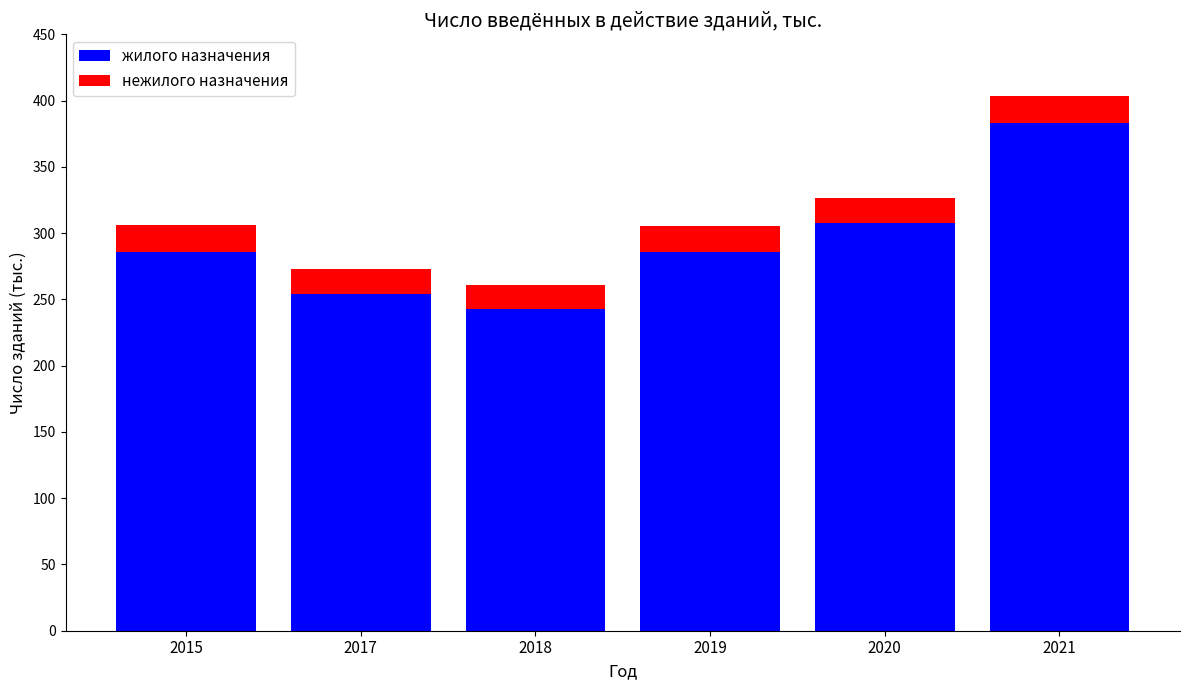

At which category is the sum across all series the highest?

2021